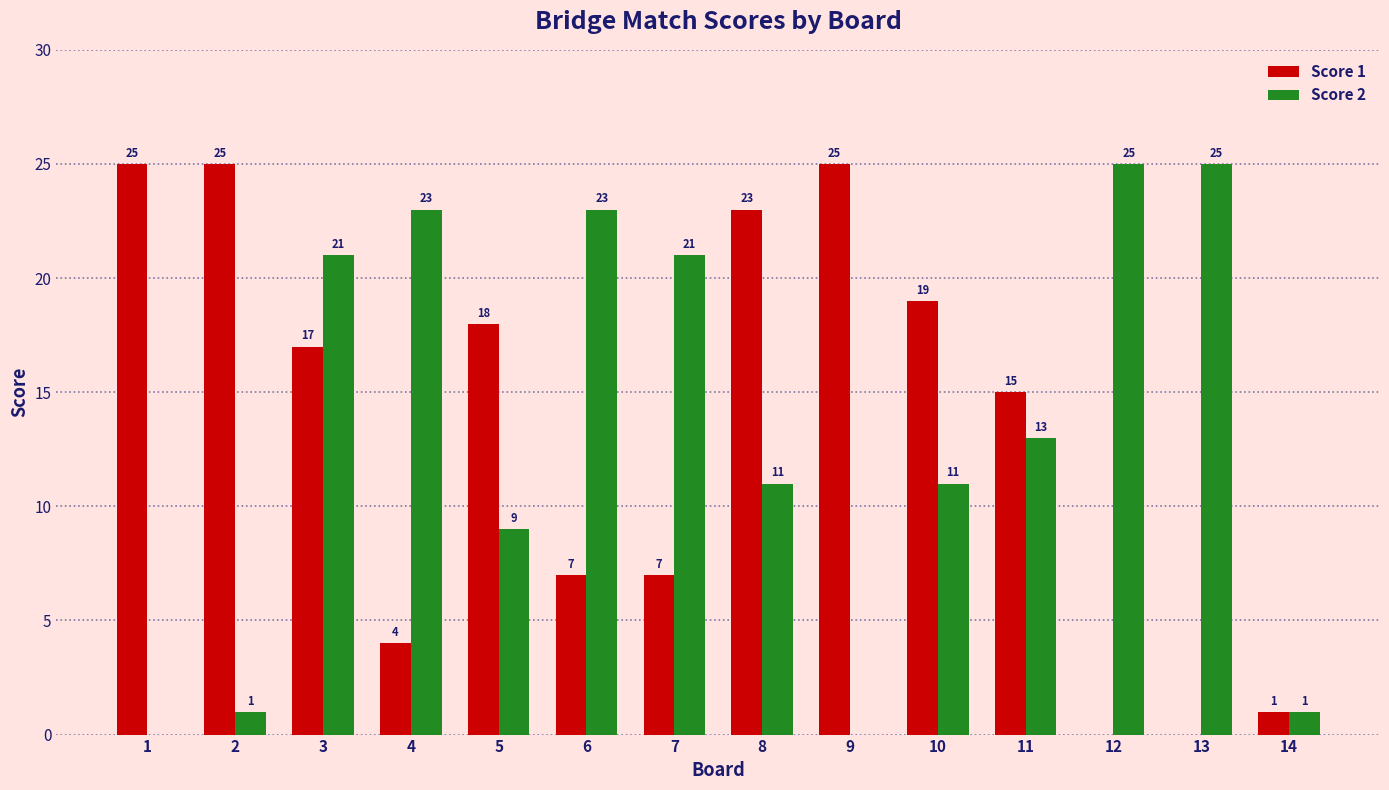

Where does the Score 2 series first go above 13?

3